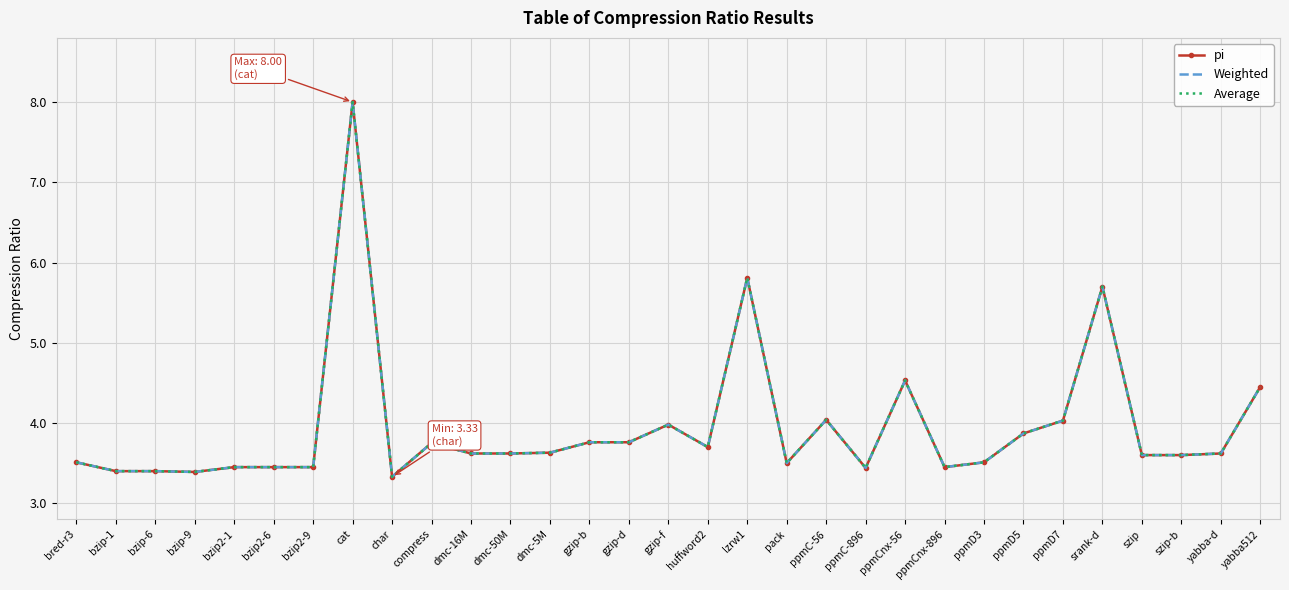

At ppmD3, list the series in order from smallest to largest.

pi, Weighted, Average